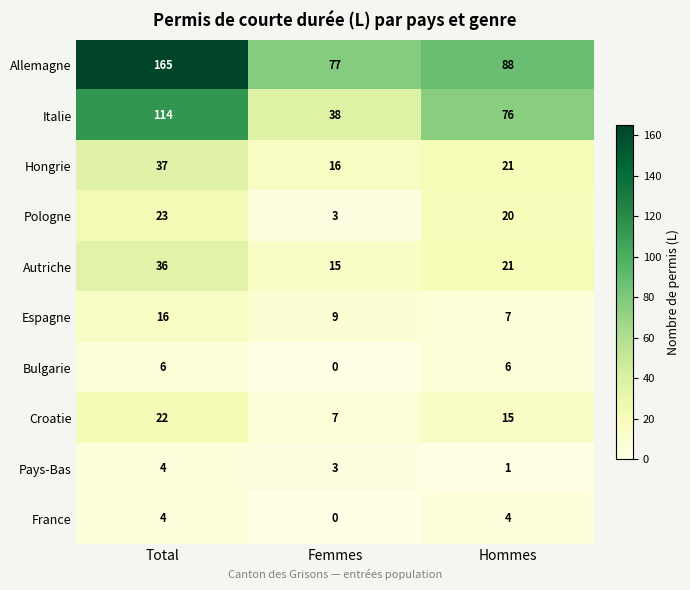

Reading right to left, list all the values displayed in this chart.

Allemagne: 88	77	165
Italie: 76	38	114
Hongrie: 21	16	37
Pologne: 20	3	23
Autriche: 21	15	36
Espagne: 7	9	16
Bulgarie: 6	0	6
Croatie: 15	7	22
Pays-Bas: 1	3	4
France: 4	0	4